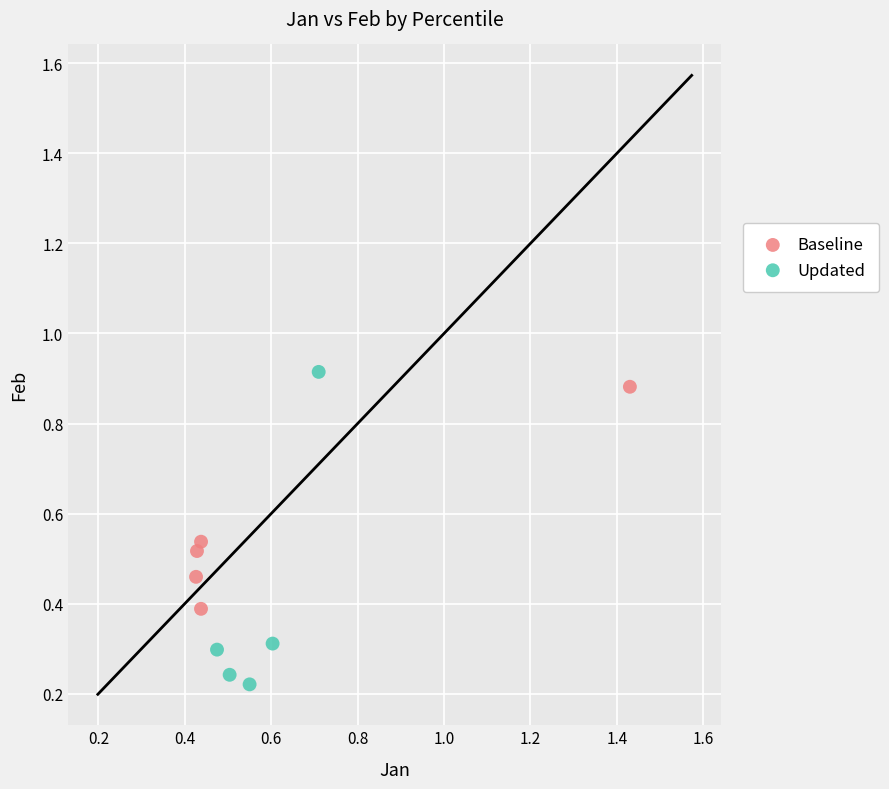

Which series reaches the minimum Y coordinate?

Updated